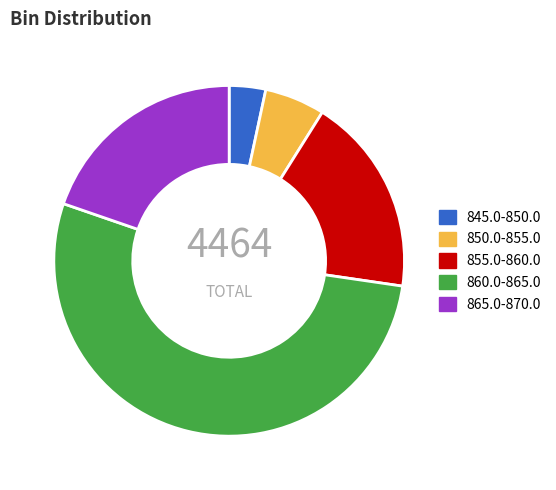

True or false: 845.0-850.0 accounts for 15% of the total.

False